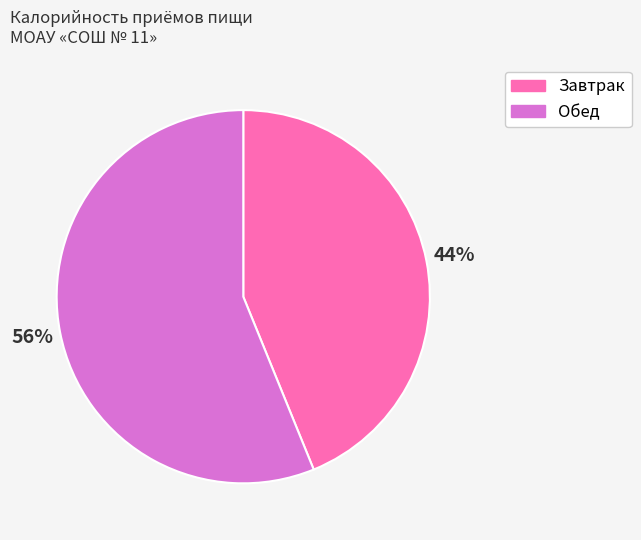

To the nearest percent, what portion does Обед represent?

56%